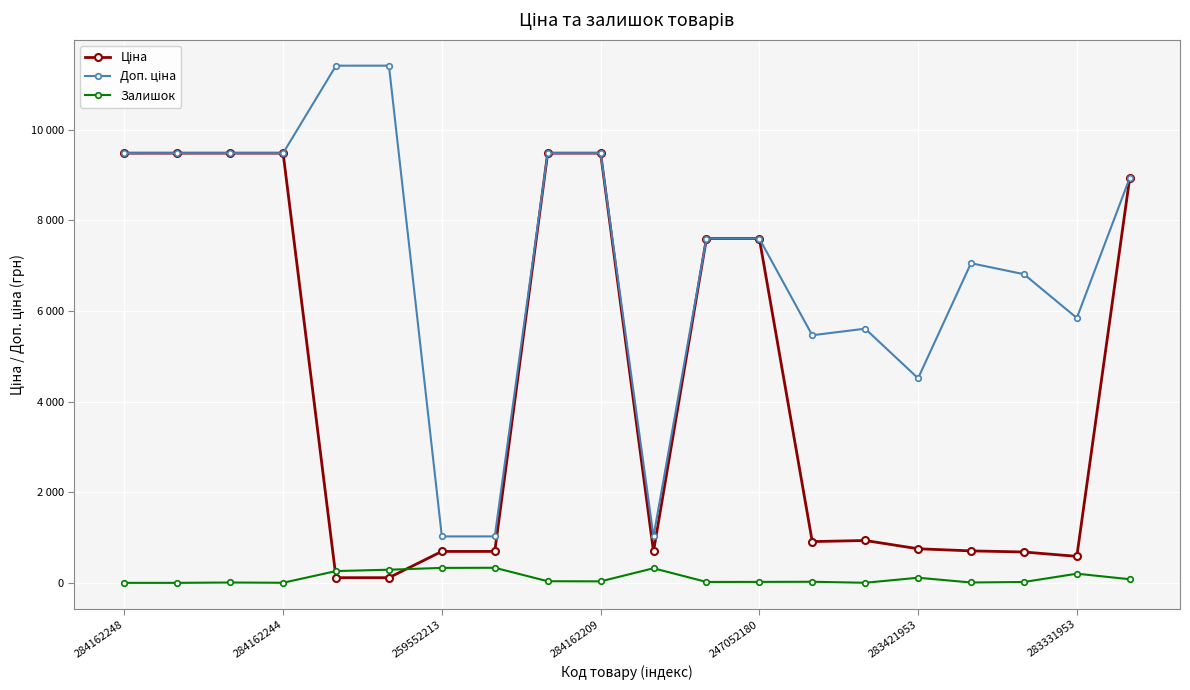

Does the chart have visible grid lines?

Yes